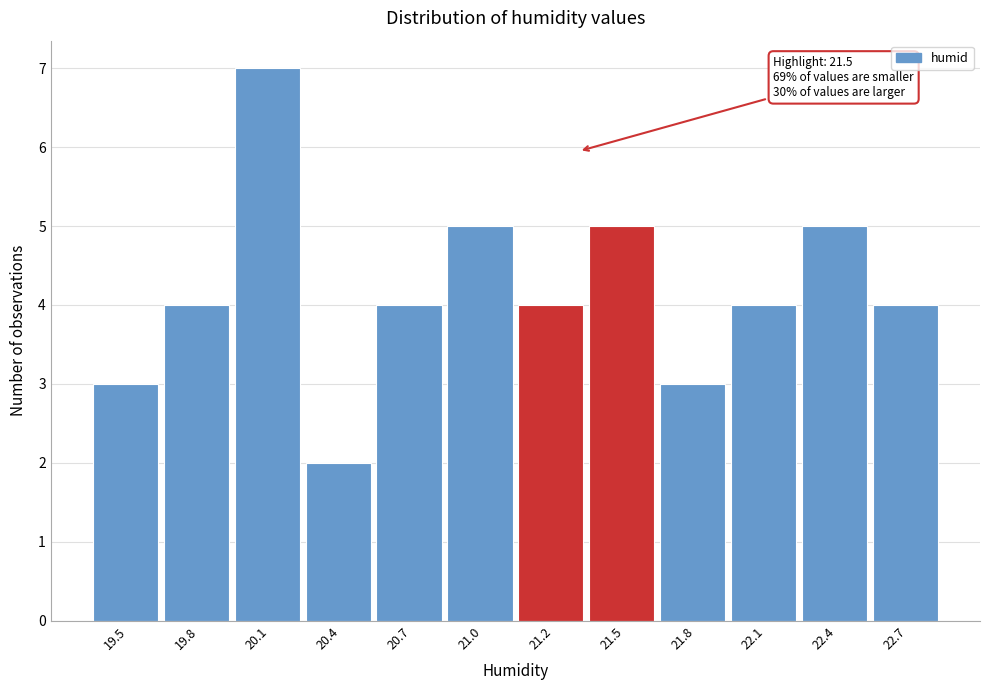

Reading left to right, what are all the values shown in this chart?

19.5=3	19.8=4	20.1=7	20.4=2	20.7=4	21.0=5	21.2=4	21.5=5	21.8=3	22.1=4	22.4=5	22.7=4